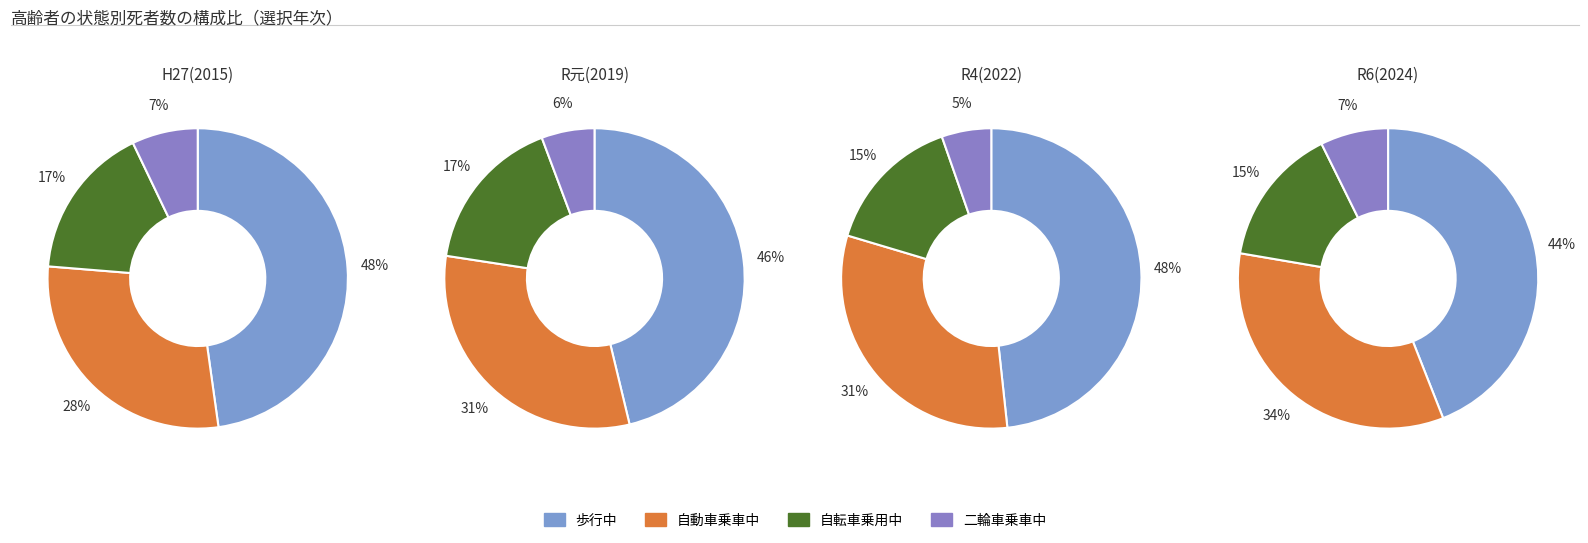

Does any single category account for the majority?

No